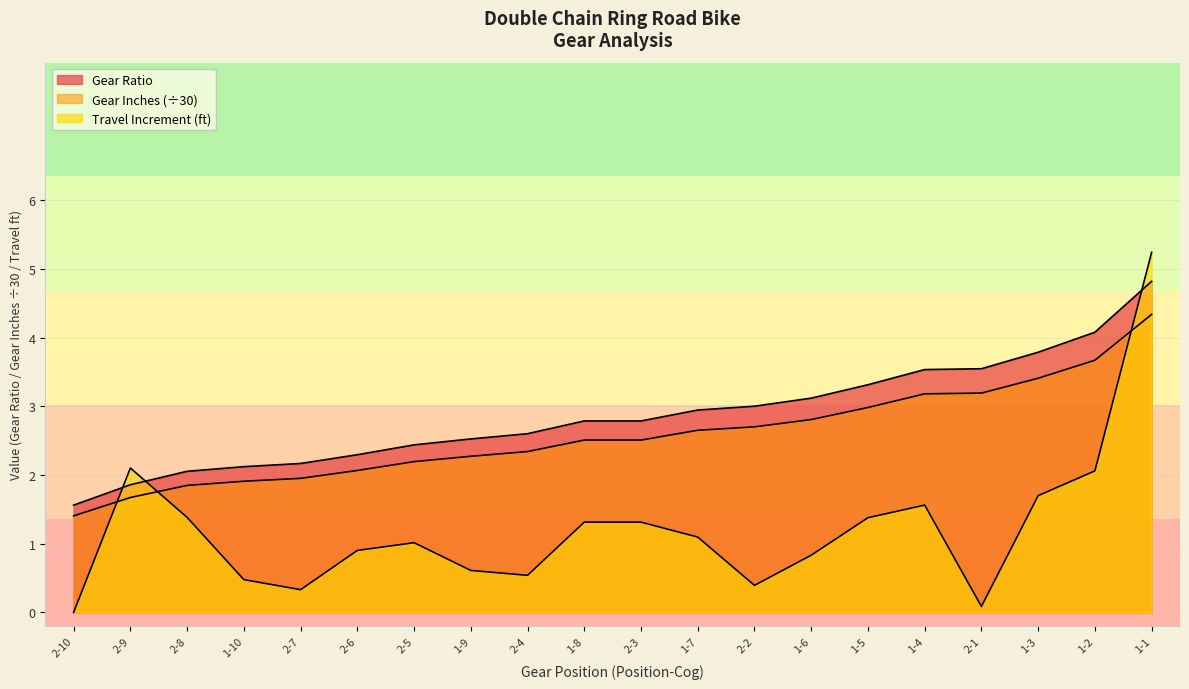

What position from the left is 2-1?

17